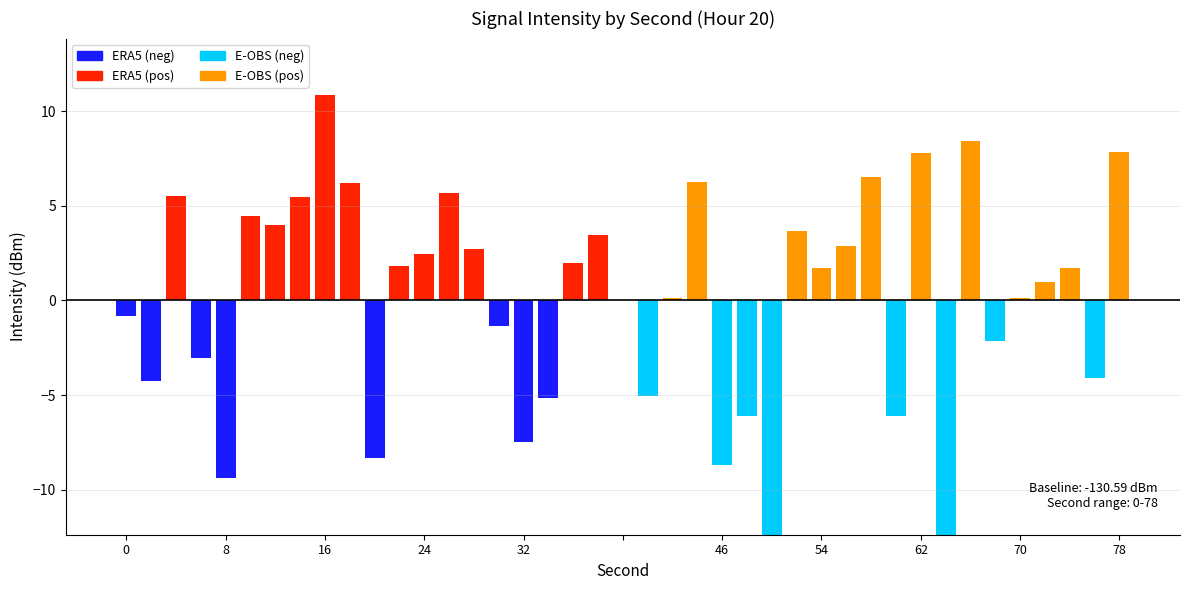

What is the difference between the maximum and minimum values in the Positive Intensity series?

25.8